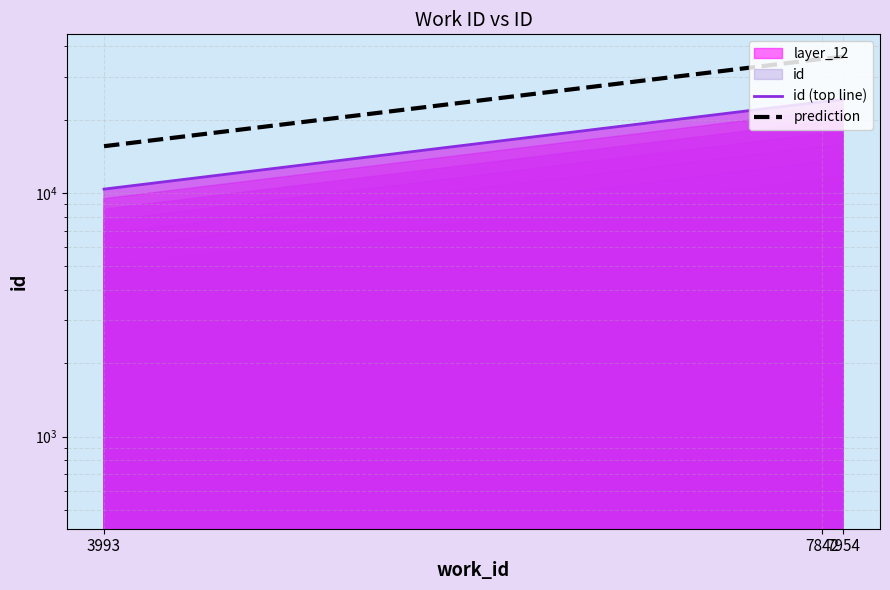

What is the difference between the id (top line) values at 3993 and 7954?

13755.0